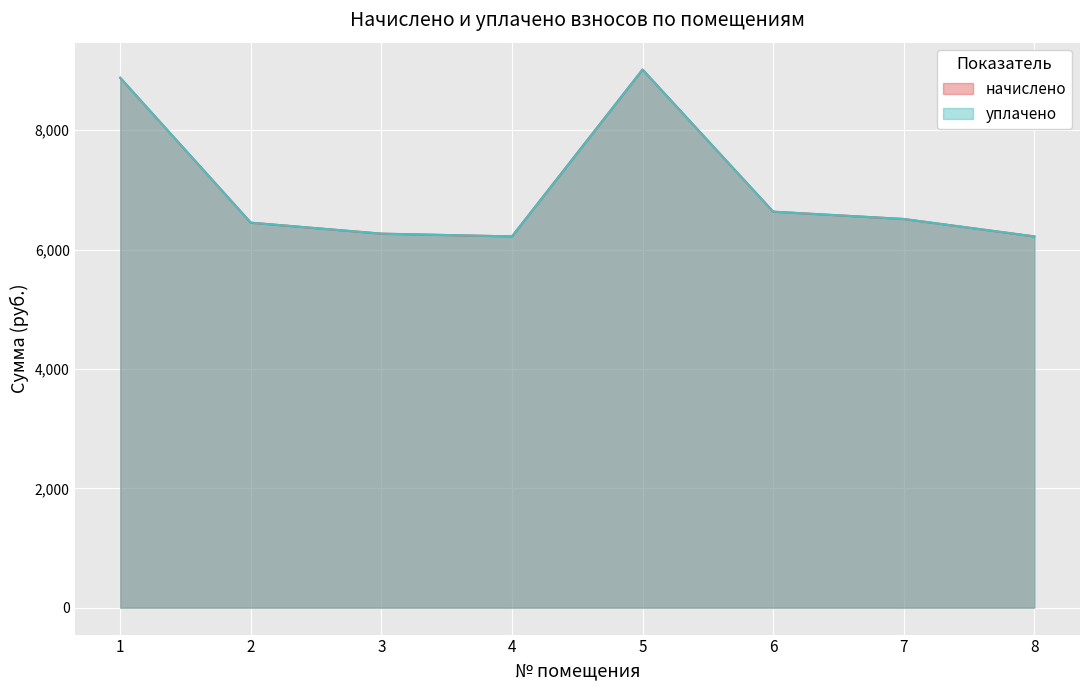

What is the value of the уплачено point at the 1st from the left?

8878.2